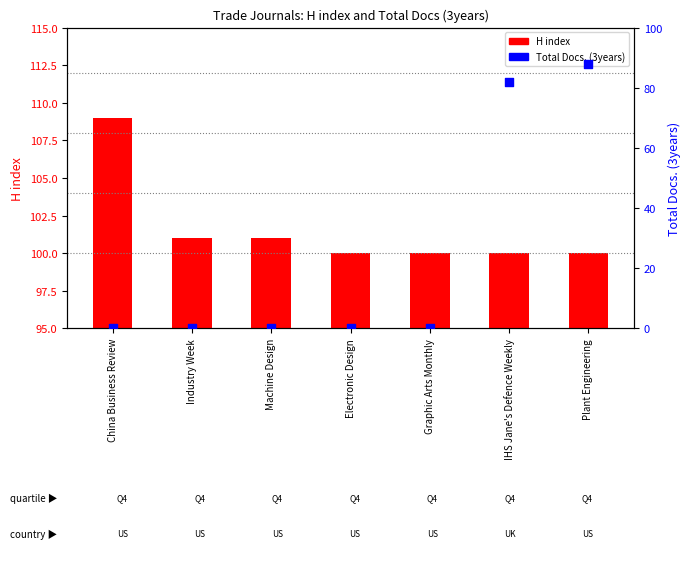

At how many categories does at least one series exceed 104?

1